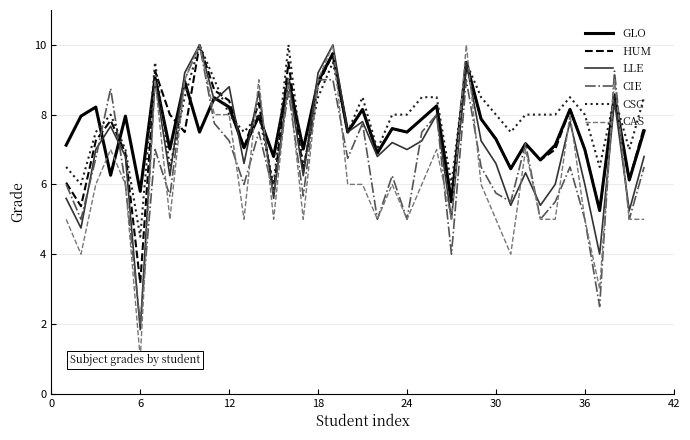

What is the value of the CIE point at the 36th from the left?

5.0